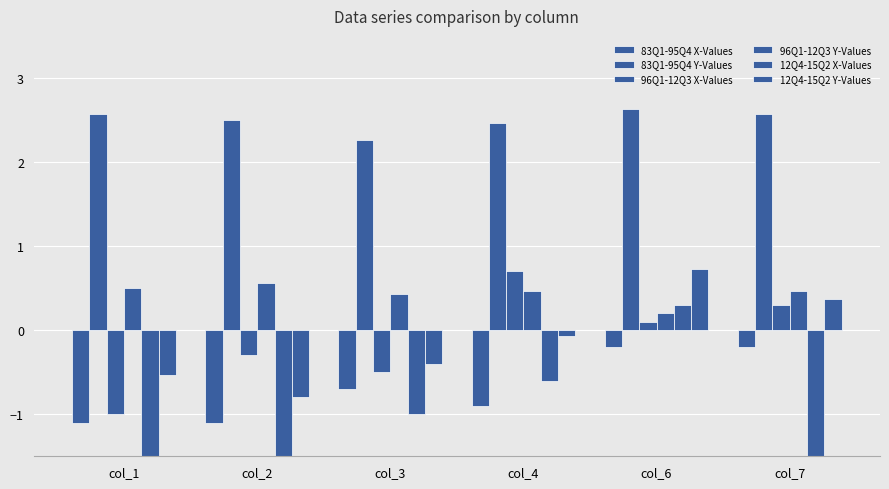

Reading left to right, extract all data points from this chart.

83Q1-95Q4 X-Values: -1.1	-1.1	-0.7	-0.9	-0.2	-0.2
83Q1-95Q4 Y-Values: 2.6	2.5	2.3	2.5	2.6	2.6
96Q1-12Q3 X-Values: -1.0	-0.3	-0.5	0.7	0.1	0.3
96Q1-12Q3 Y-Values: 0.5	0.6	0.4	0.5	0.2	0.5
12Q4-15Q2 X-Values: -2.4	-1.6	-1.0	-0.6	0.3	-1.7
12Q4-15Q2 Y-Values: -0.5	-0.8	-0.4	-0.1	0.7	0.4